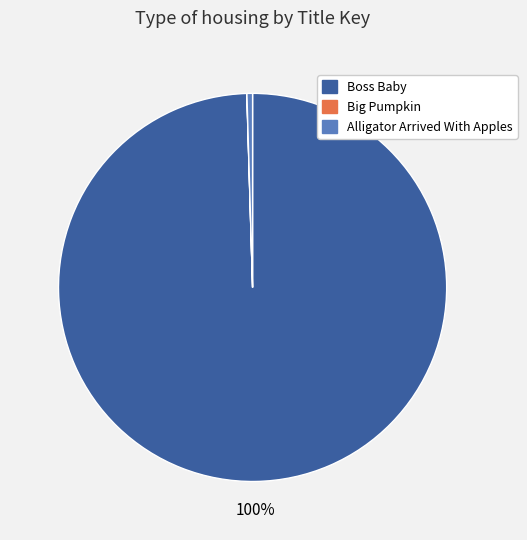

To the nearest percent, what is the difference between the largest and smallest slice percentages?

100%